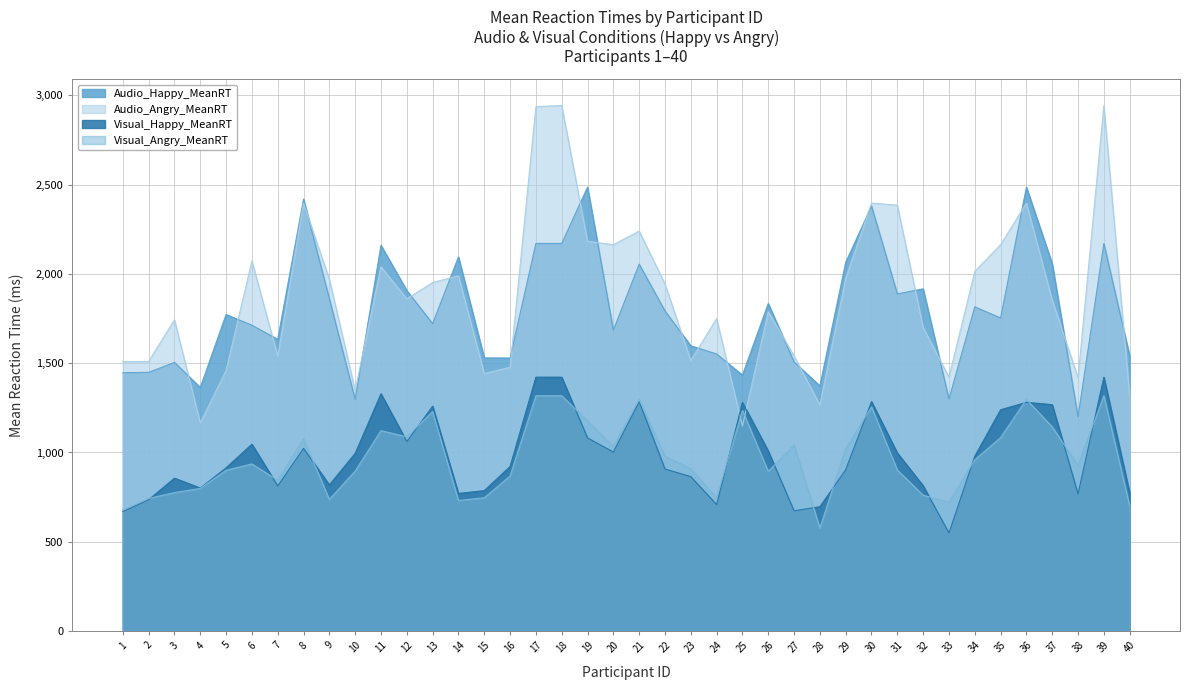

What is the difference between the Audio_Happy_MeanRT values at 12 and 26?

72.9